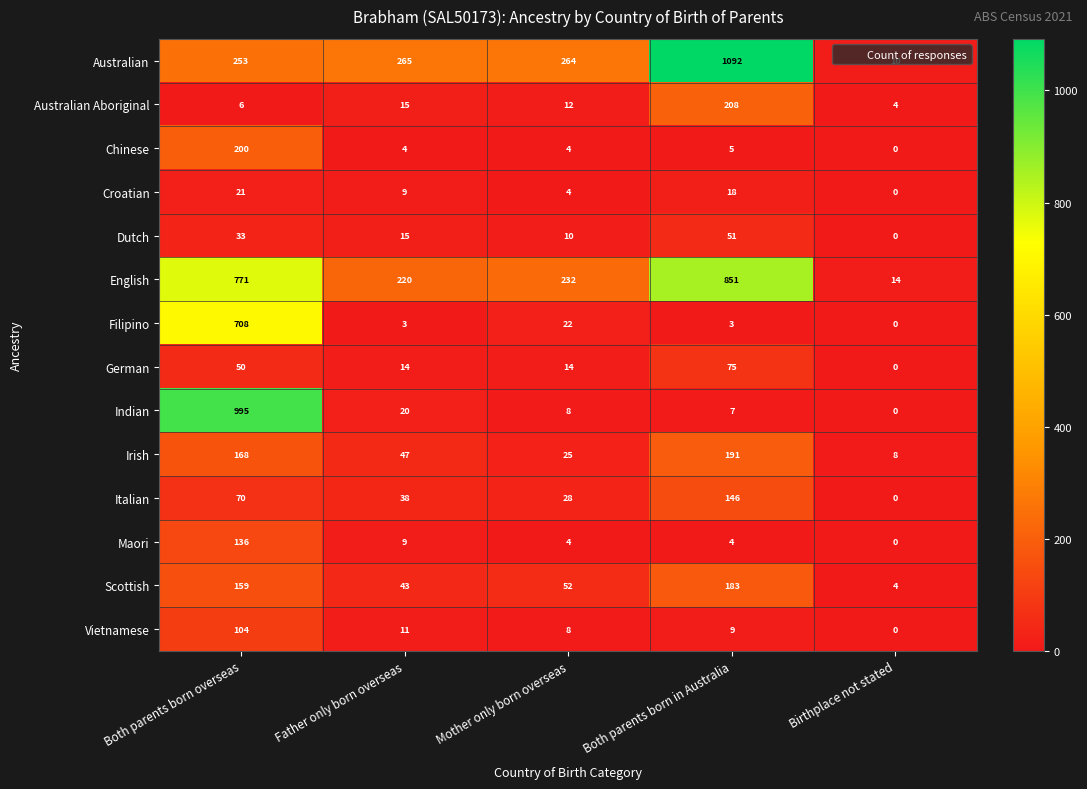

At which label does English first exceed 232?

Both parents born overseas